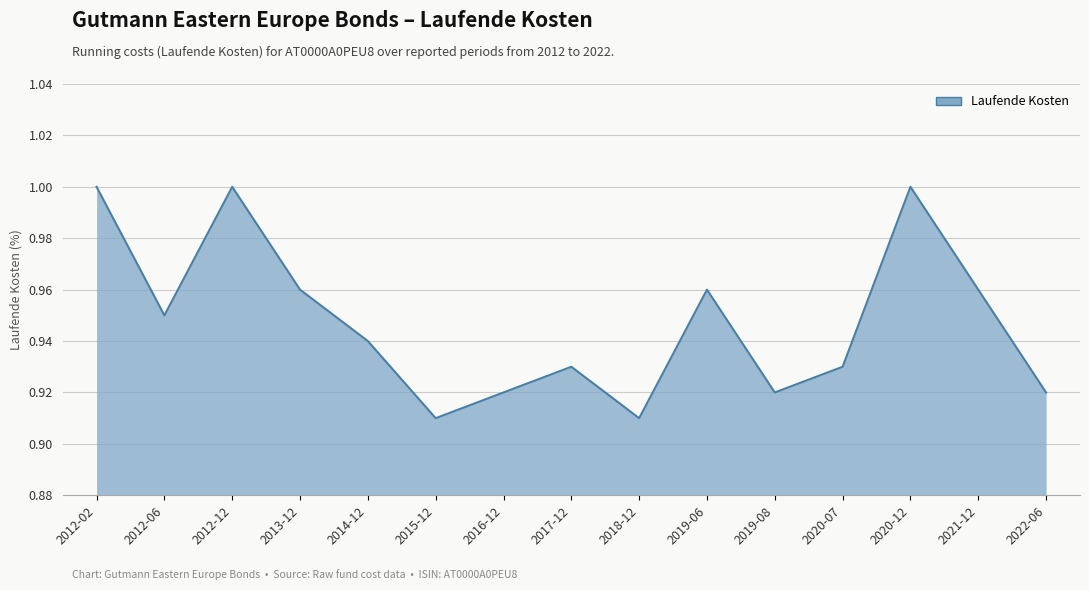

The chart shows a value of 1.2 at 2015-12. True or false?

False